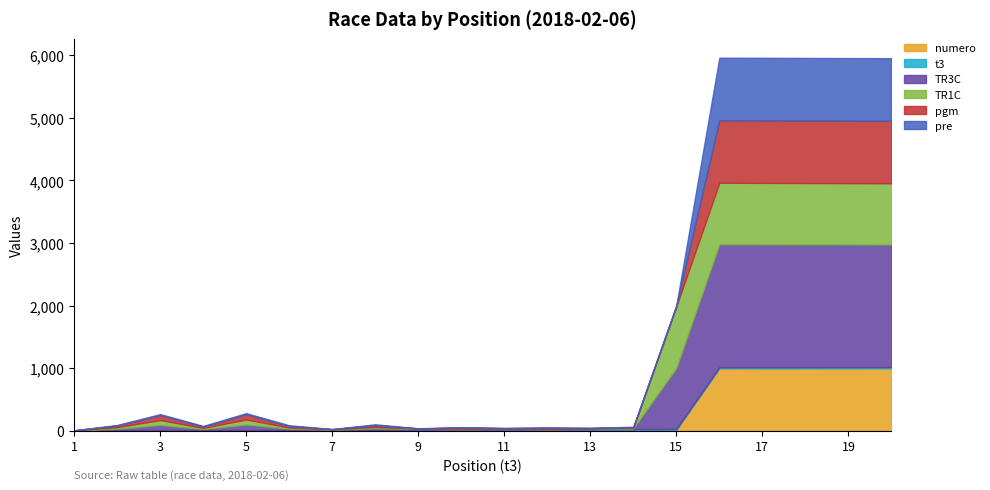

True or false: TR1C has a value of 8 at 10.

True